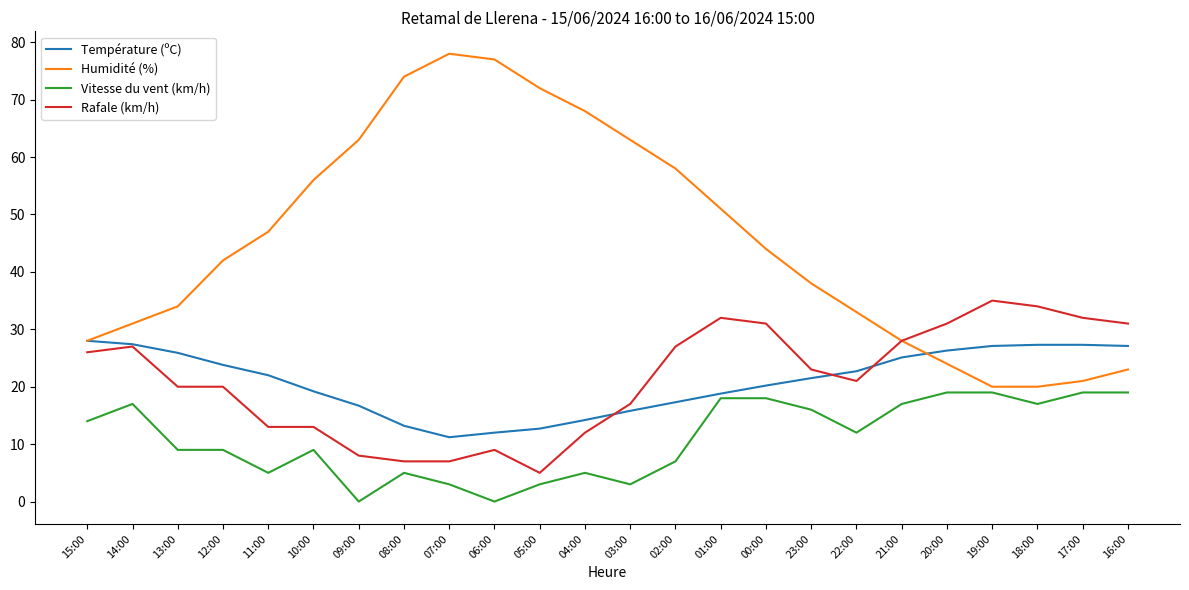

Is the value of Rafale (km/h) at 06:00 greater than the value of Humidité (%) at 03:00?

No